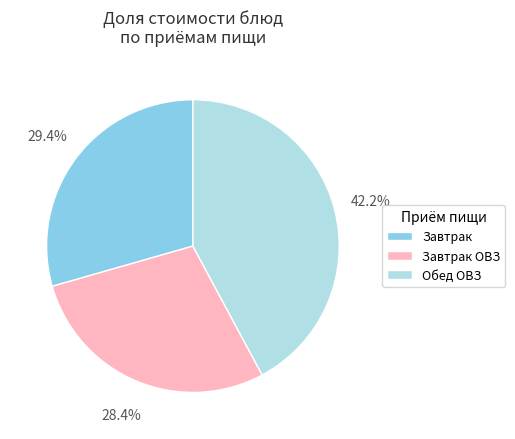

Does any single category account for the majority?

No